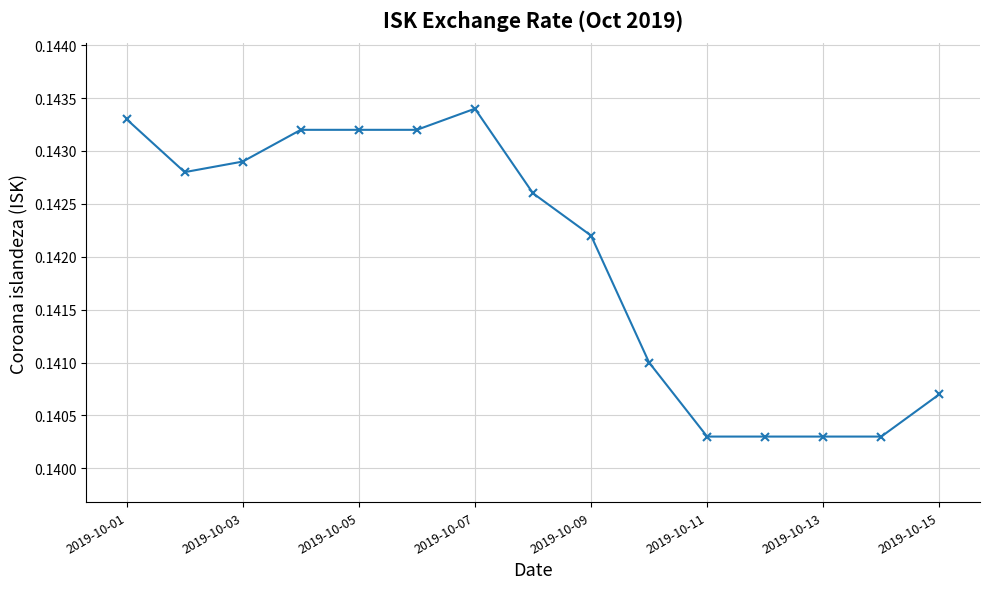

True or false: the data has more than 0 interior local peaks.

True